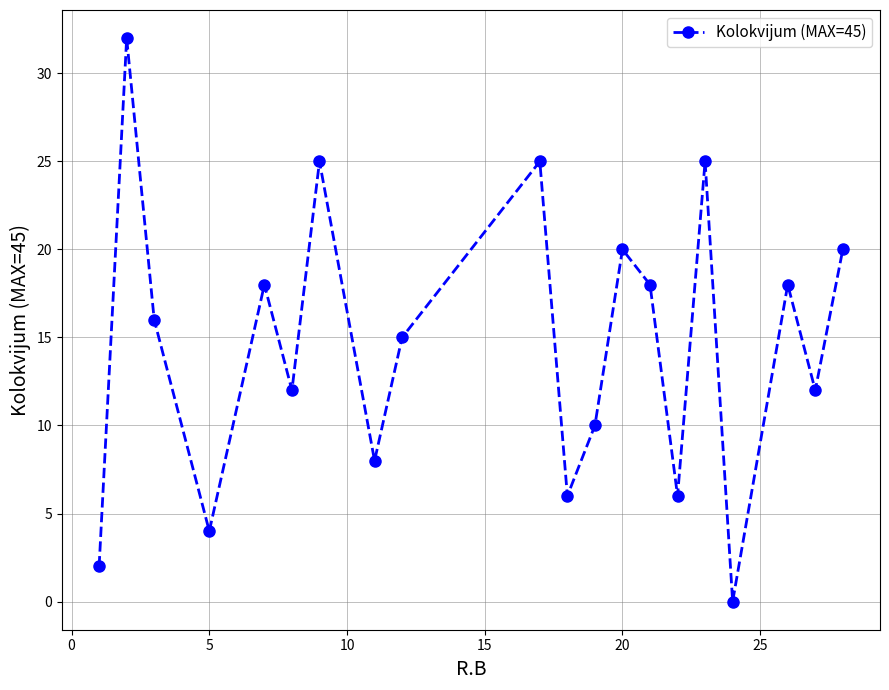

True or false: there are more than 0 points higher than both neighbors.

True